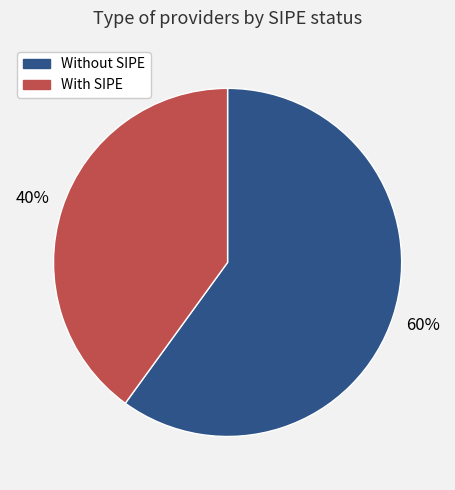

To the nearest percent, what is the difference between the largest and smallest slice percentages?

20%